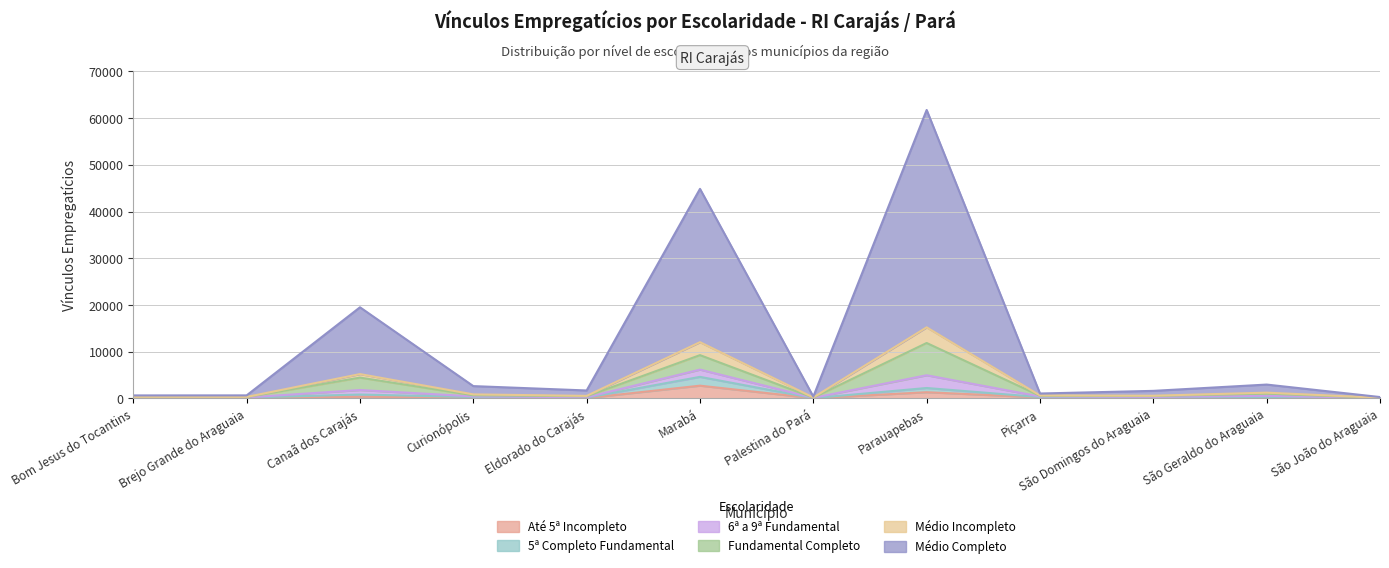

At how many categories does at least one series exceed 54593?

1